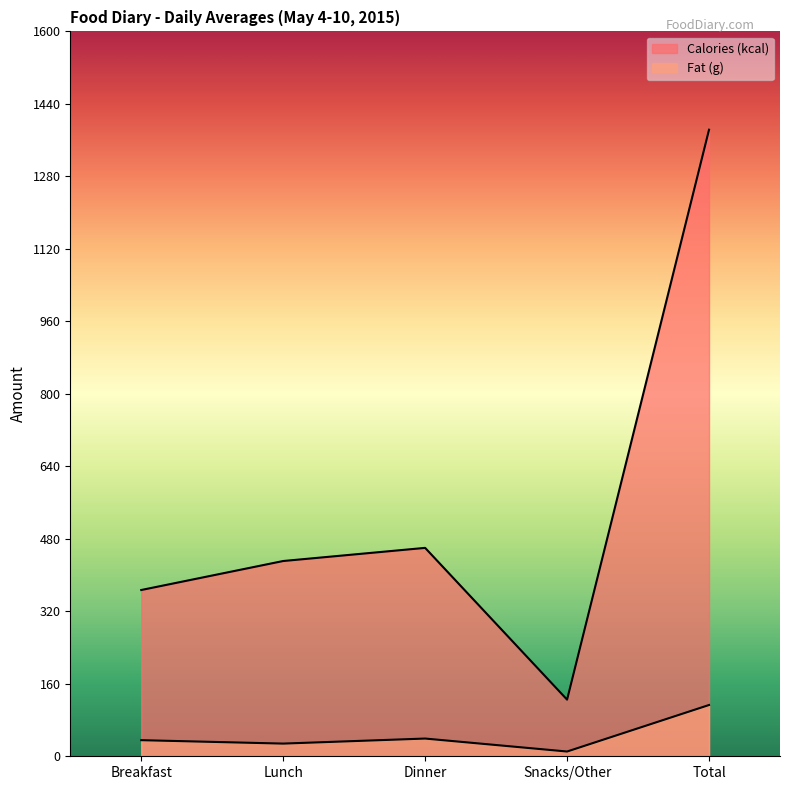

How many lines are shown in the chart?

2